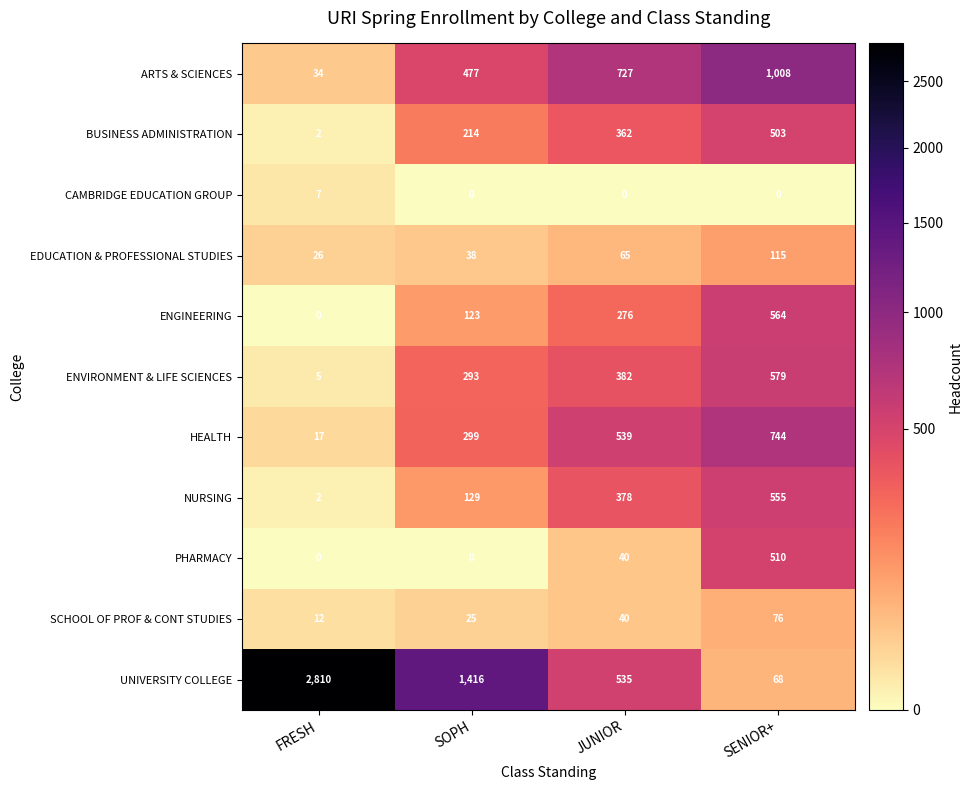

Which series has the largest range (max minus min)?

UNIVERSITY COLLEGE